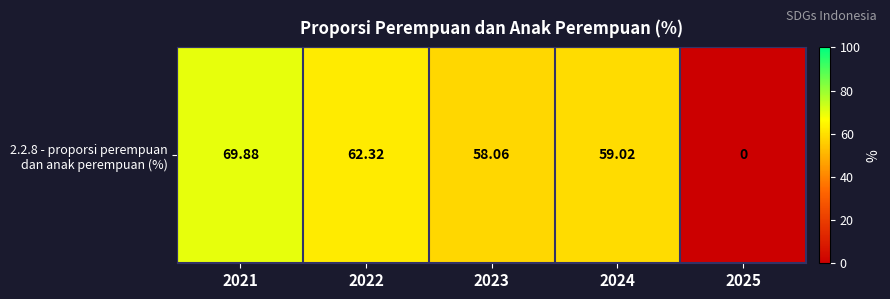

How many values are below 59?

2